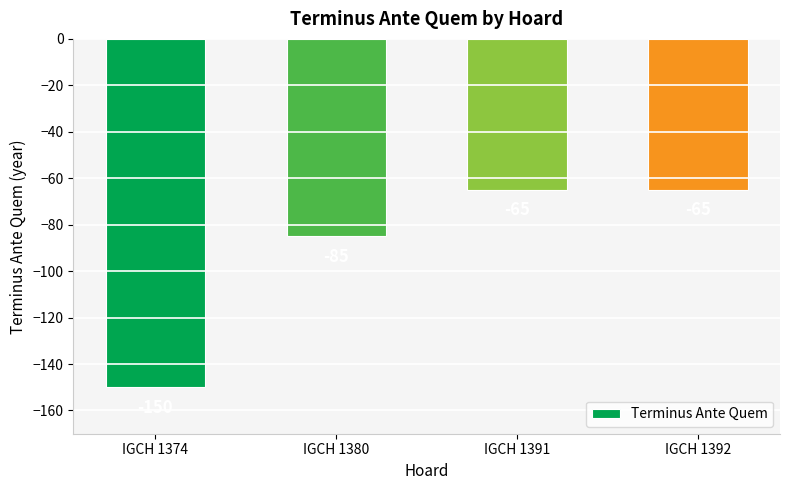

What is the smallest value displayed?

-150